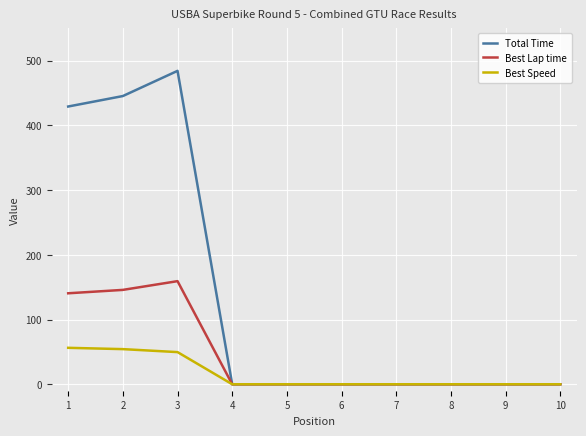

Where is Best Speed nearest to the value 28?

3